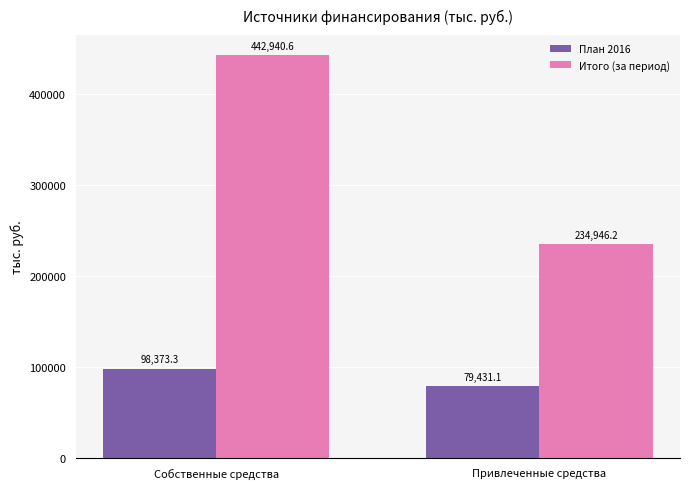

What value does the Итого (за период) series have at Привлеченные средства?

234946.2